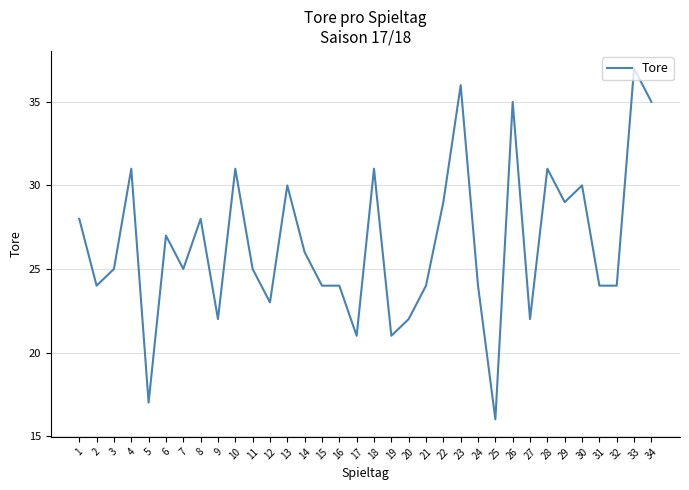

How many lines are shown in the chart?

1